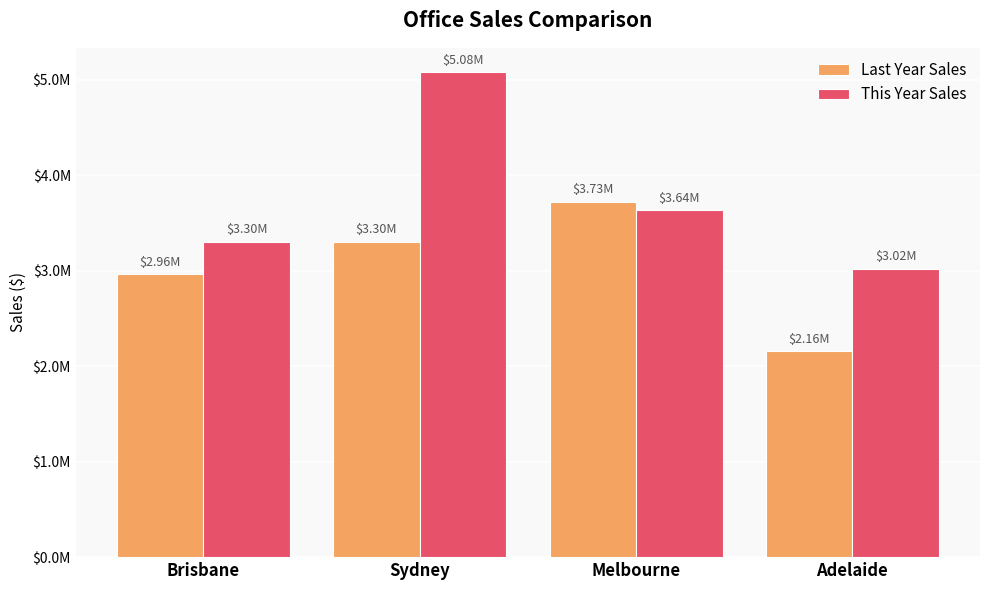

Reading left to right, extract all data points from this chart.

Last Year Sales: Brisbane=2964879.1	Sydney=3302620.4	Melbourne=3725346.2	Adelaide=2155706.0
This Year Sales: Brisbane=3302620.4	Sydney=5081576.0	Melbourne=3635001.5	Adelaide=3022161.0